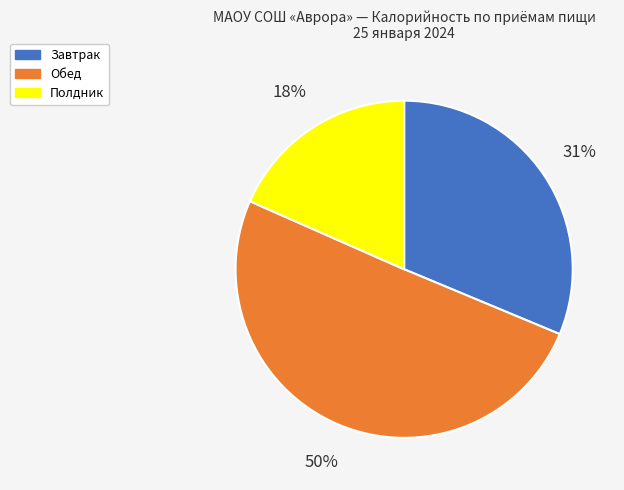

Do Обед and Завтрак together represent more than half of the pie?

Yes